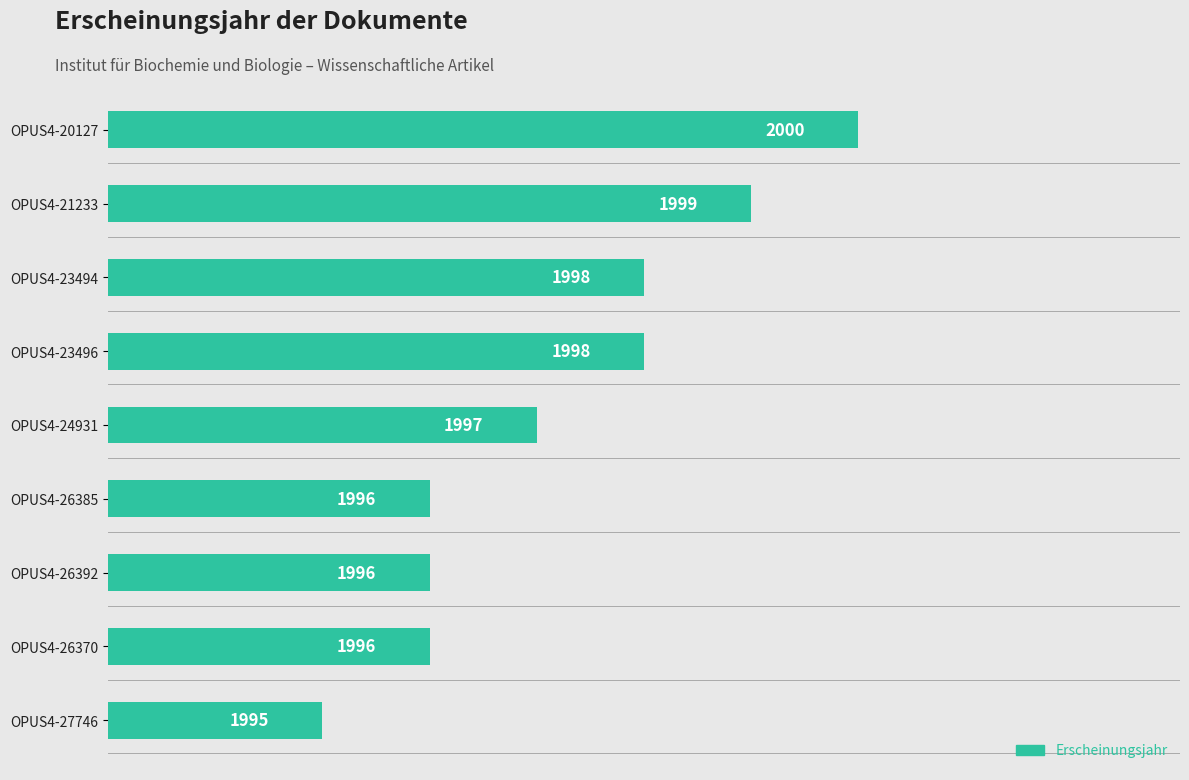

At which category does the chart reach its peak across all series?

OPUS4-20127